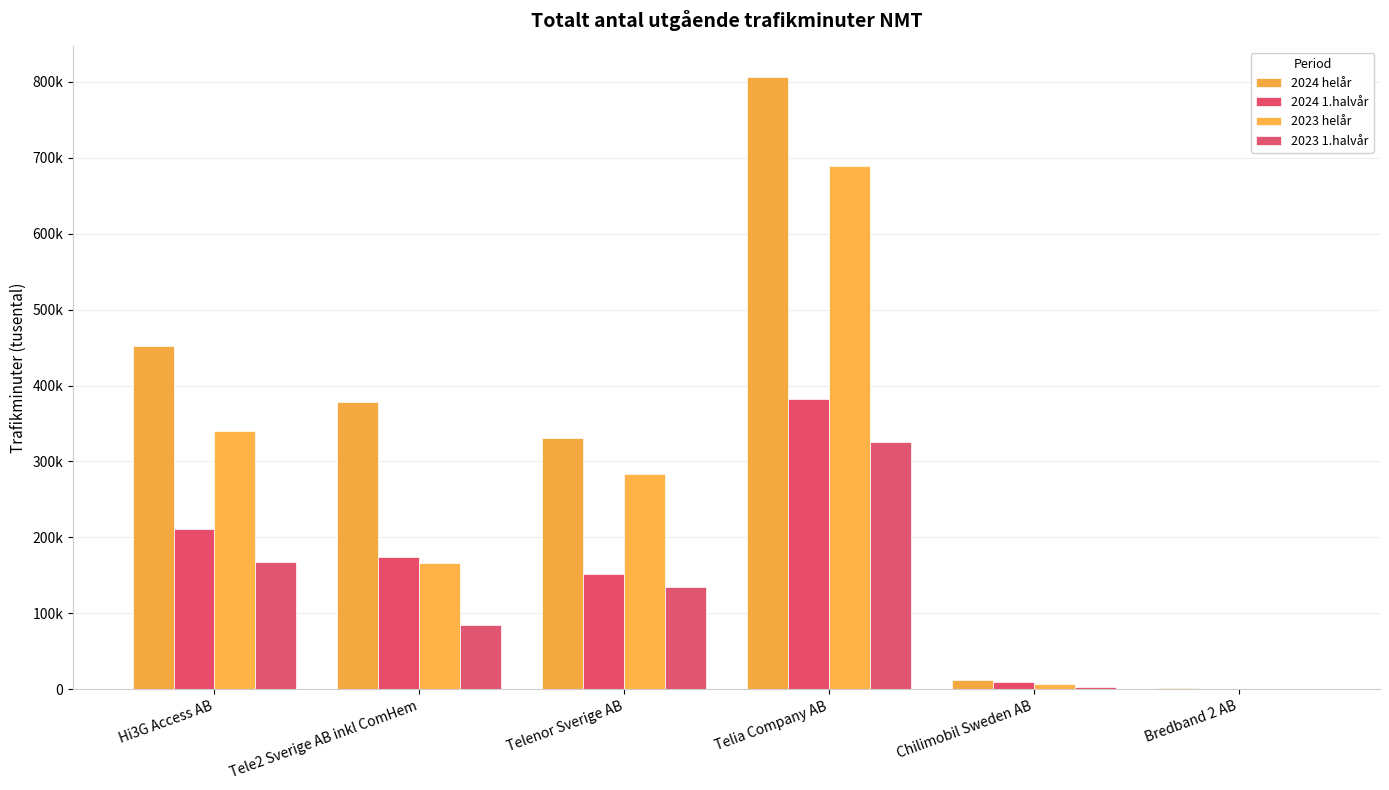

Reading left to right, extract all data points from this chart.

2024 helår: Hi3G Access AB=452302.0	Tele2 Sverige AB inkl ComHem=378253.9	Telenor Sverige AB=331538.5	Telia Company AB=806027.1	Chilimobil Sweden AB=12764.2	Bredband 2 AB=1568.1
2024 1.halvår: Hi3G Access AB=211120.2	Tele2 Sverige AB inkl ComHem=173786.8	Telenor Sverige AB=152228.3	Telia Company AB=381966.5	Chilimobil Sweden AB=9393.0	Bredband 2 AB=934.9
2023 helår: Hi3G Access AB=339528.5	Tele2 Sverige AB inkl ComHem=167007.6	Telenor Sverige AB=283048.2	Telia Company AB=688720.1	Chilimobil Sweden AB=7043.0	Bredband 2 AB=616.3
2023 1.halvår: Hi3G Access AB=167900.3	Tele2 Sverige AB inkl ComHem=84612.1	Telenor Sverige AB=135432.7	Telia Company AB=325969.2	Chilimobil Sweden AB=3701.0	Bredband 2 AB=144.6